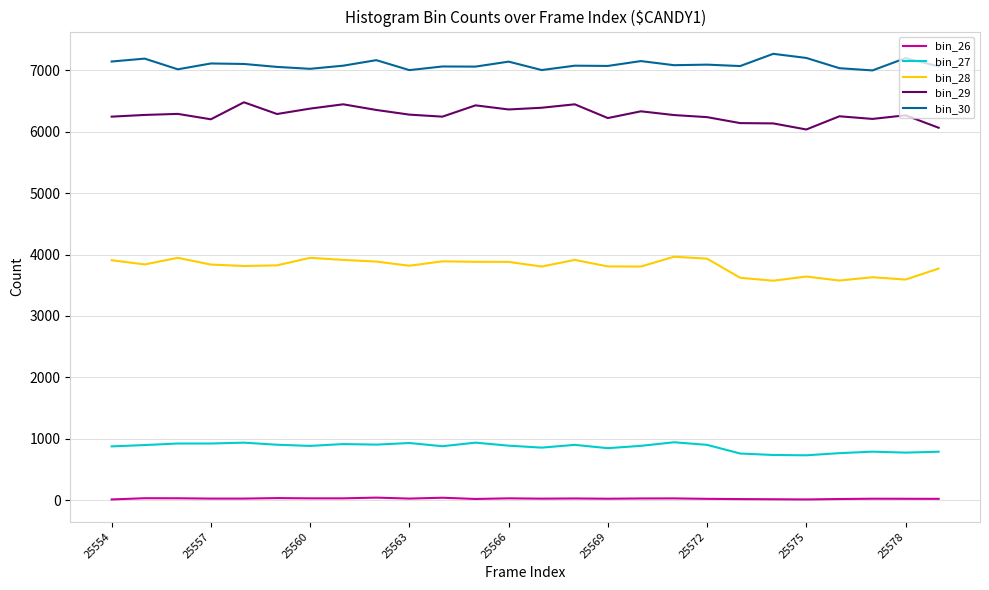

At how many categories does at least one series exceed 4556?

26